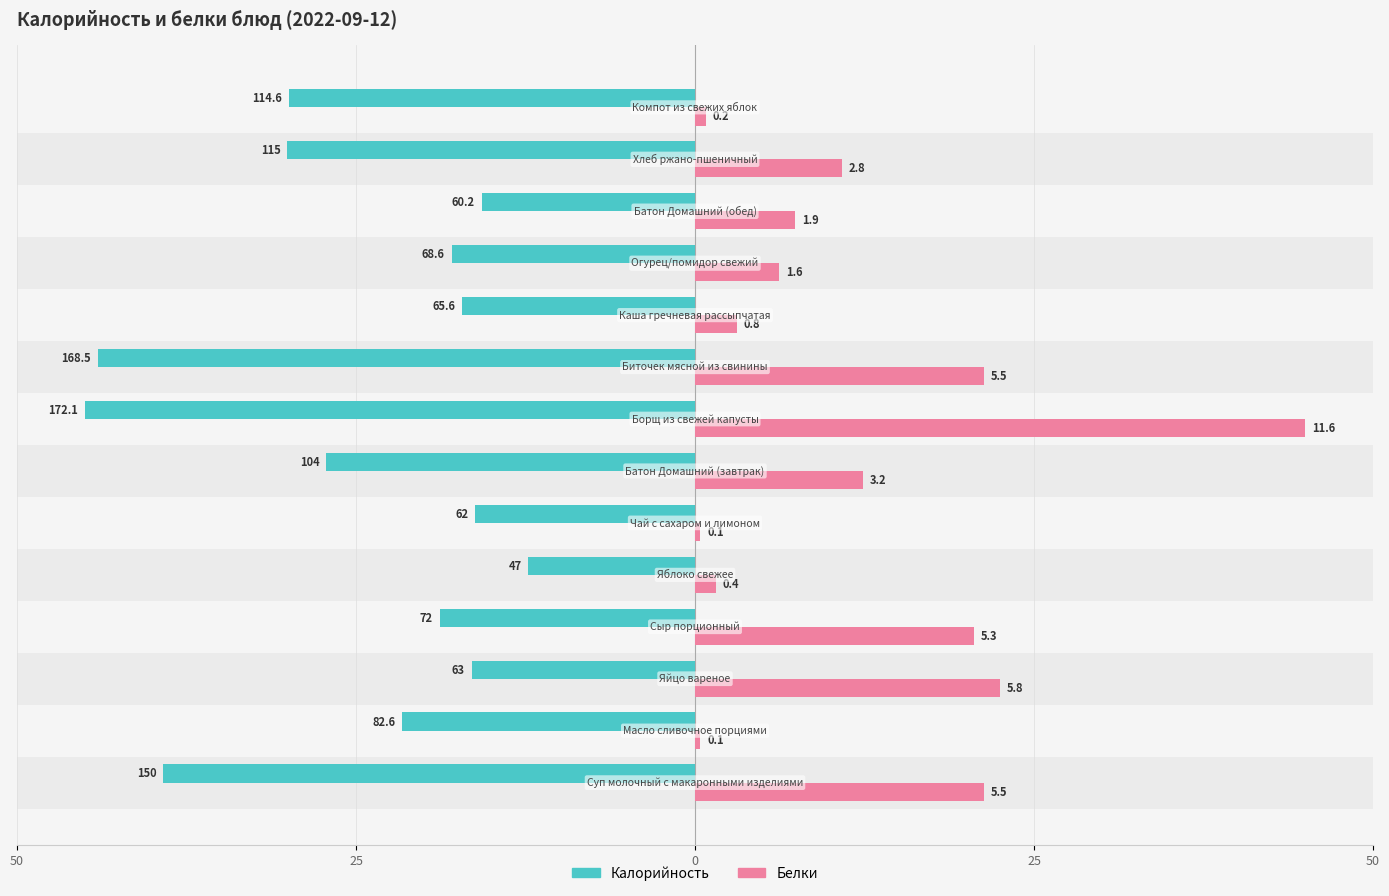

What are all the series names shown in the legend?

Калорийность, Белки